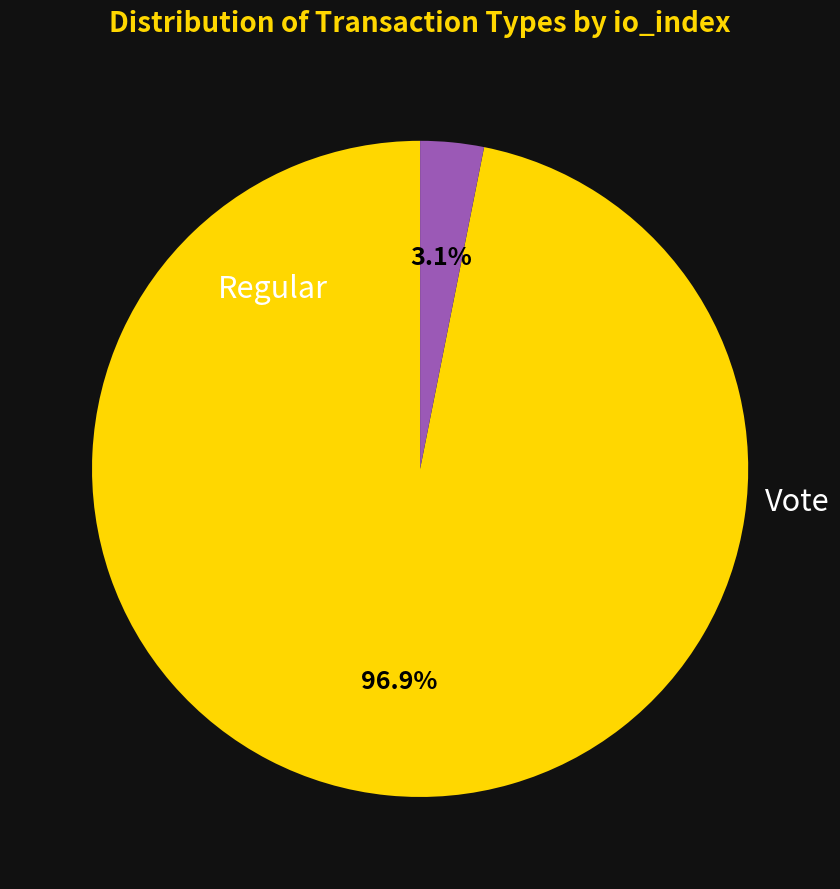

Rank the categories by value from lowest to highest.

Vote, Regular